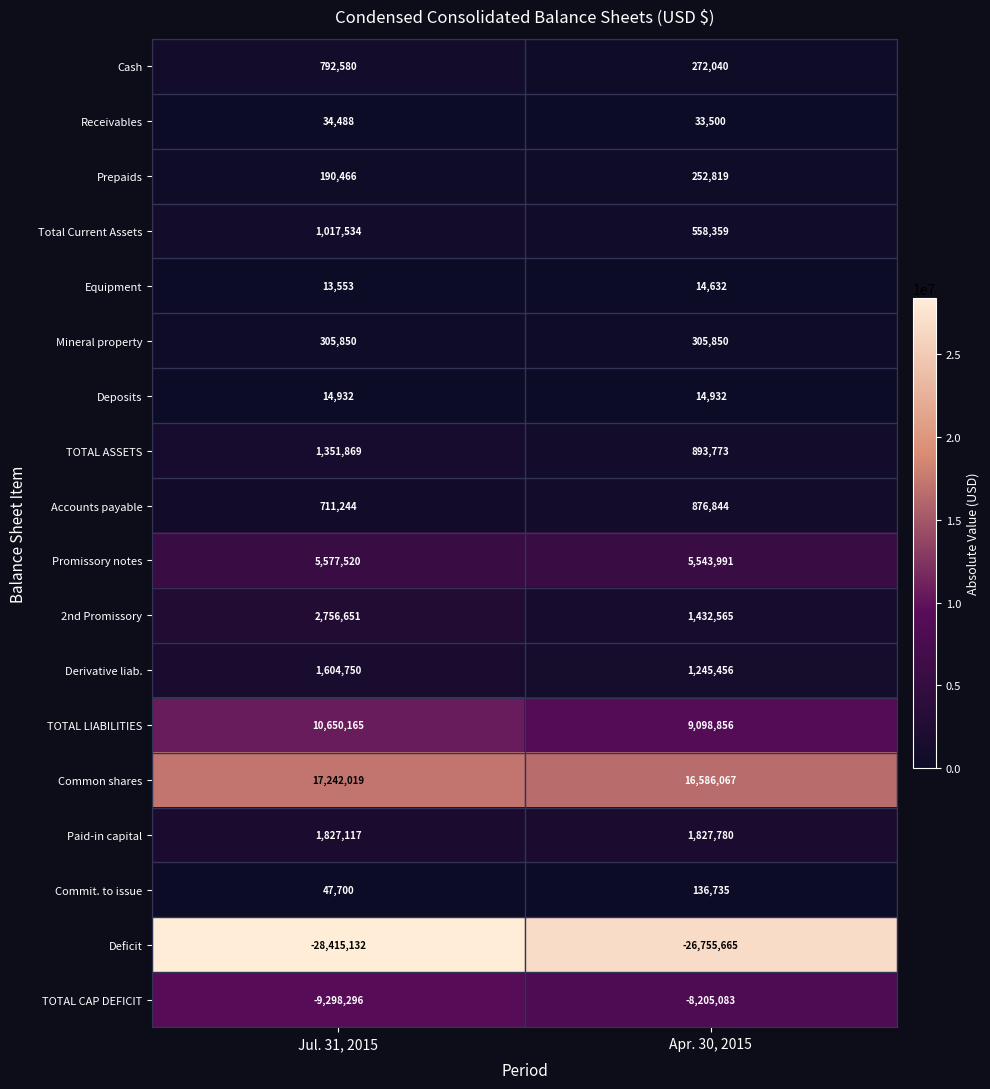

How many data points does each series have?

2